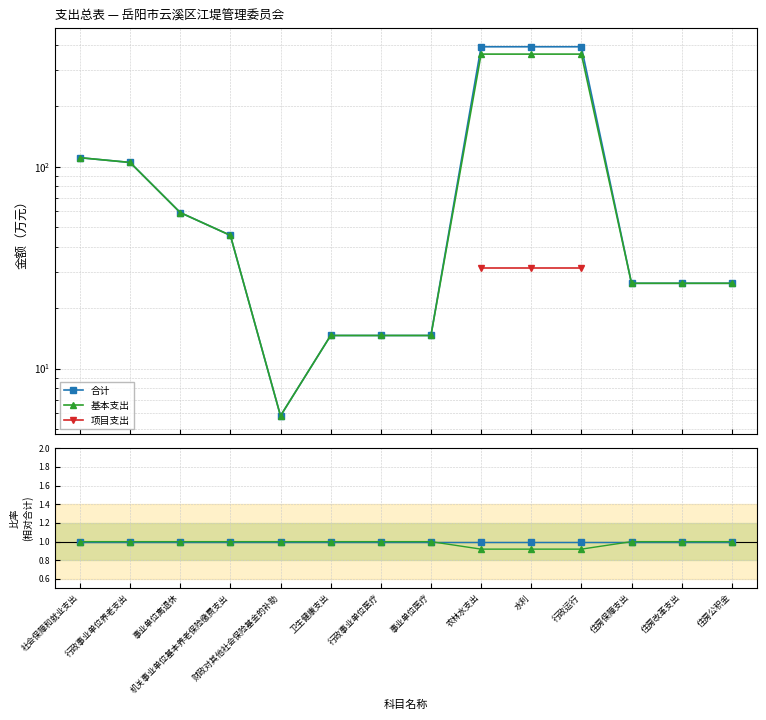

Is the value of 项目支出 at 住房改革支出 greater than the value of 基本支出 at 社会保障和就业支出?

No